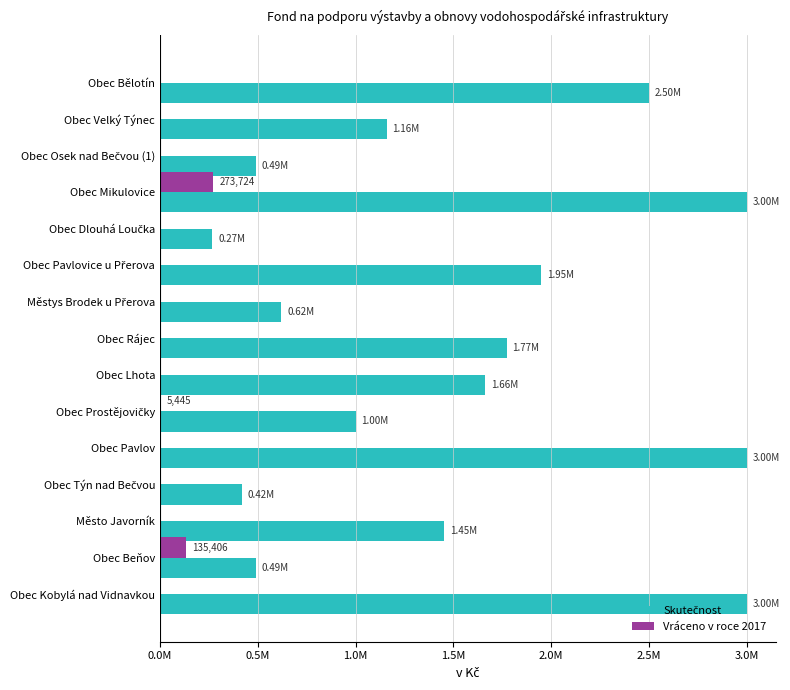

Reading left to right, list all the values displayed in this chart.

Skutečnost: 2500000.0	1158416.0	488824.5	3000000.0	267763.0	1948949.0	619663.0	1771200.0	1660000.0	1000000.0	3000000.0	417563.1	1451831.2	490000.0	3000000.0
Vráceno v roce 2017: 0.0	0.0	0.0	273723.9	0.0	0.0	0.0	0.0	0.0	5445.0	0.0	0.0	0.0	135406.5	0.0